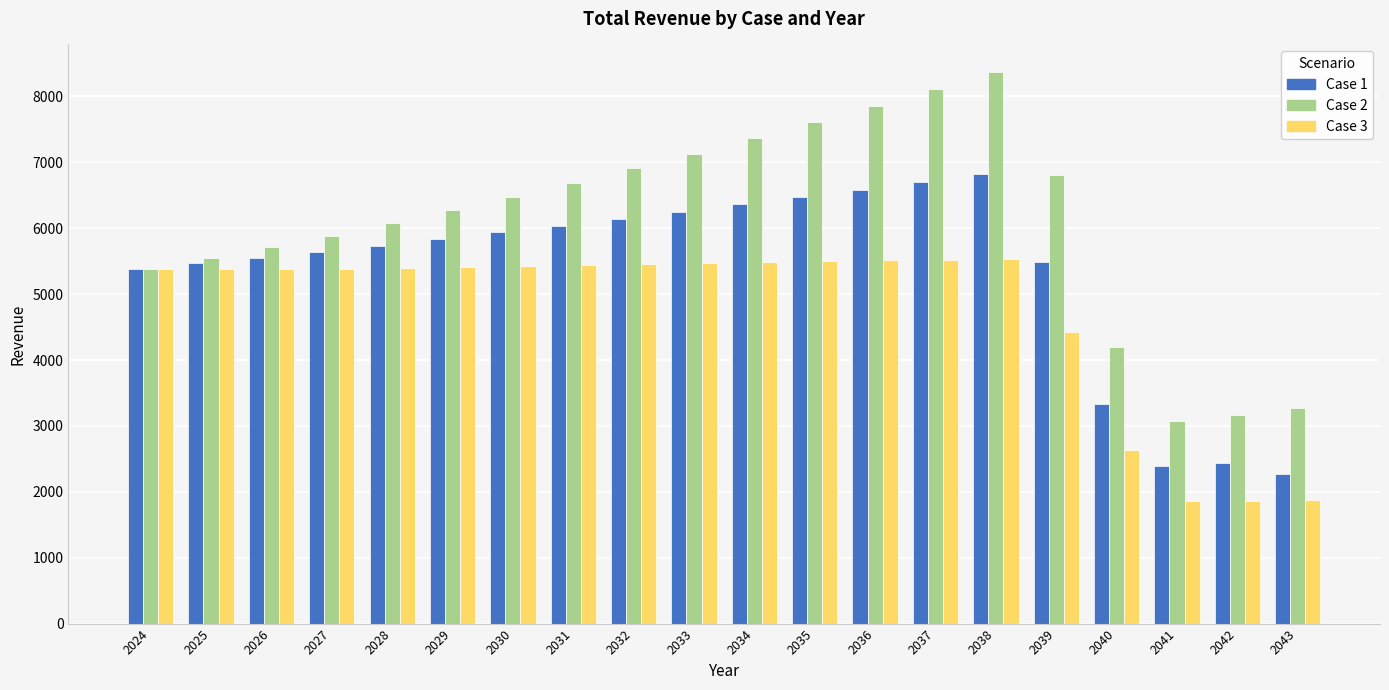

What is the greatest value displayed?

8370.7